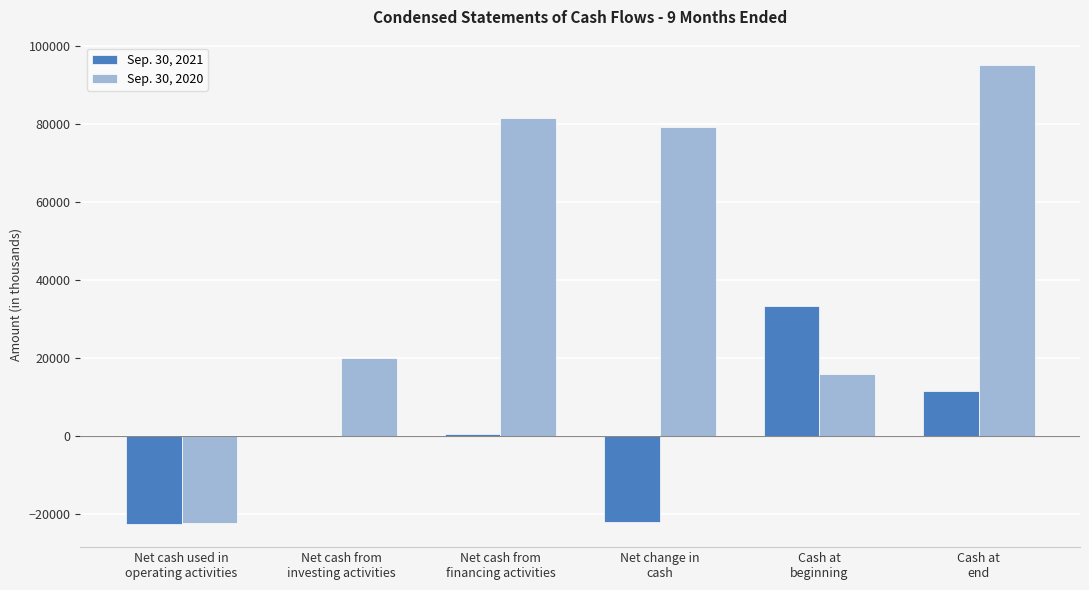

Which series has the largest total across all categories?

Sep. 30, 2020